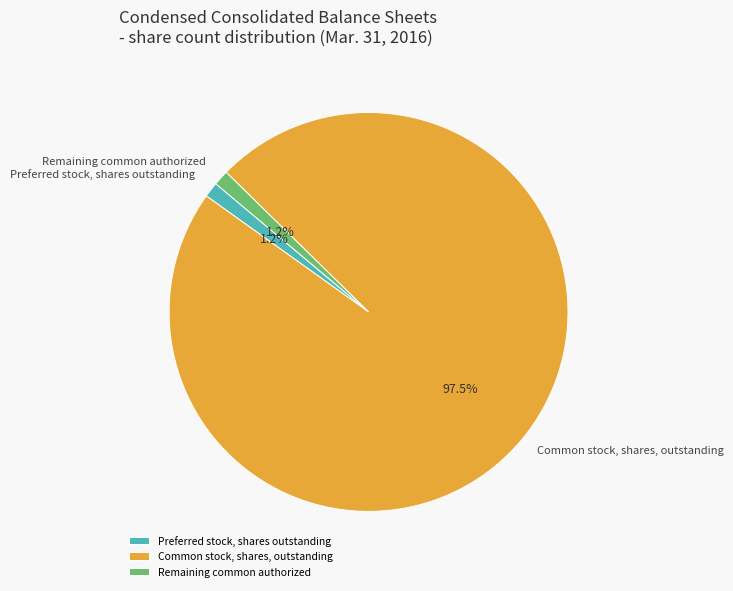

What is the majority slice?

Common stock, shares, outstanding